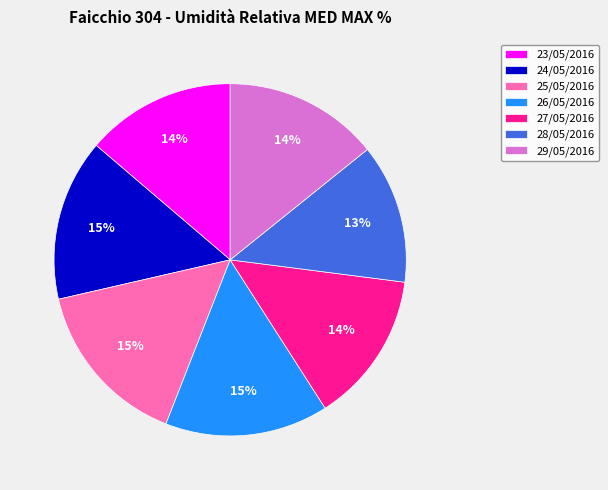

Which slice is the smallest?

28/05/2016